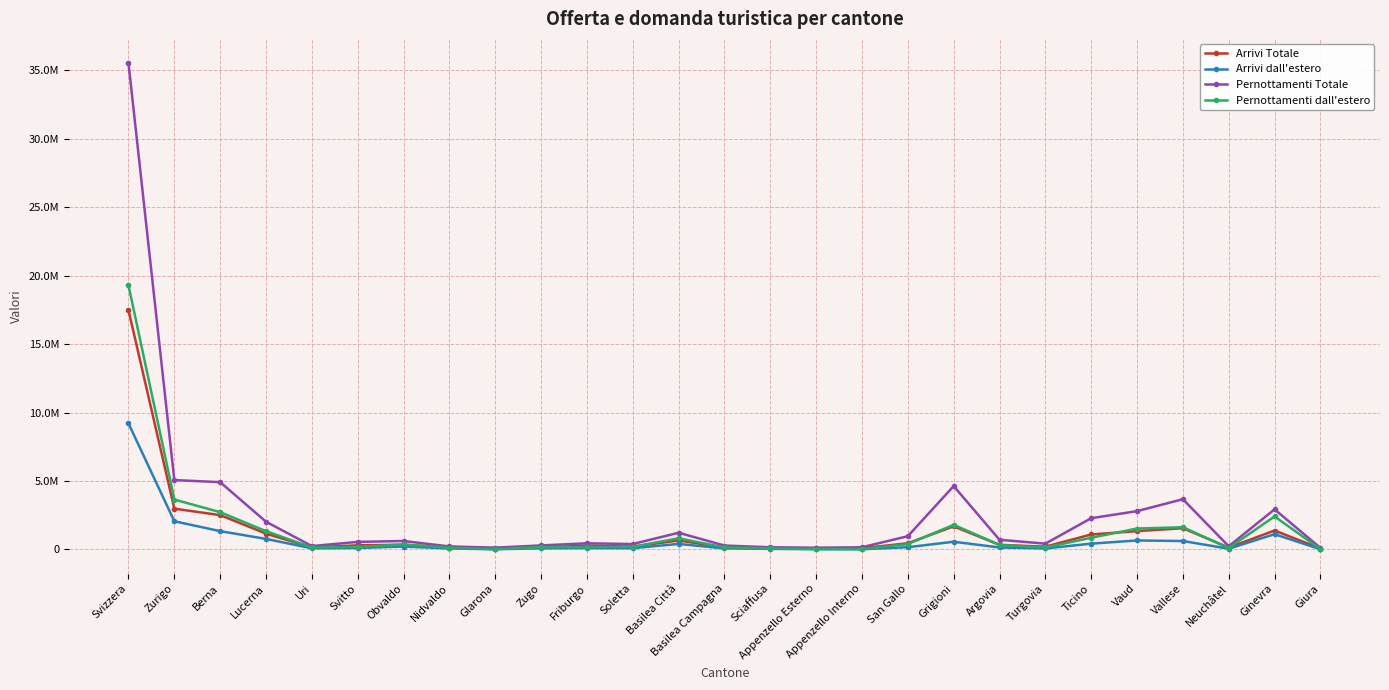

At which category is the sum across all series the highest?

Svizzera